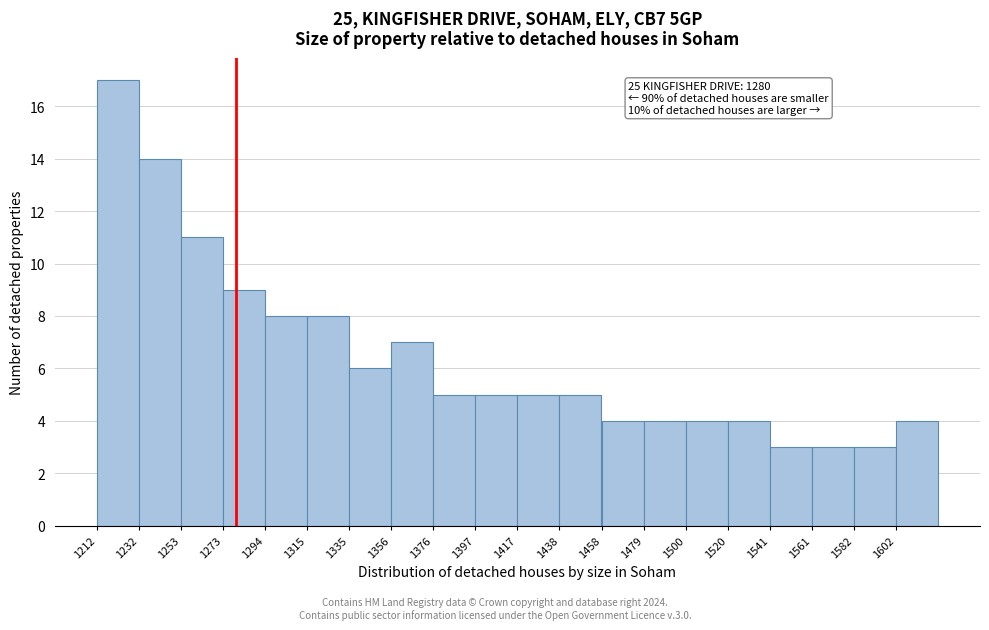

Over which range of the x-axis is the bar tallest?

1210 to 1235